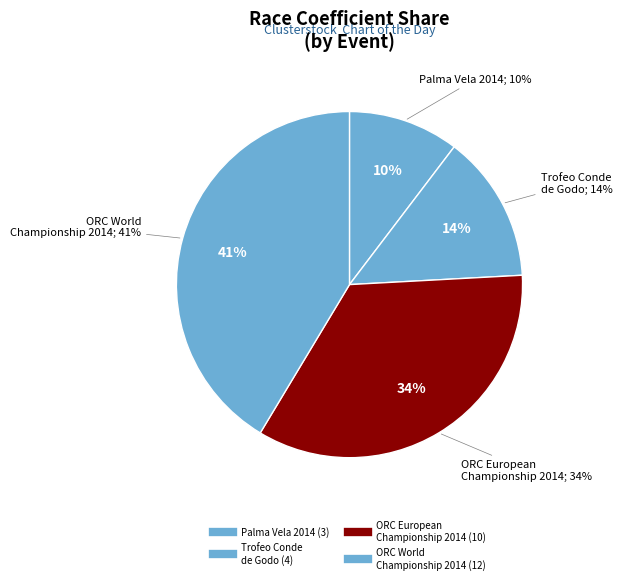

Count the number of slices in the pie.

4